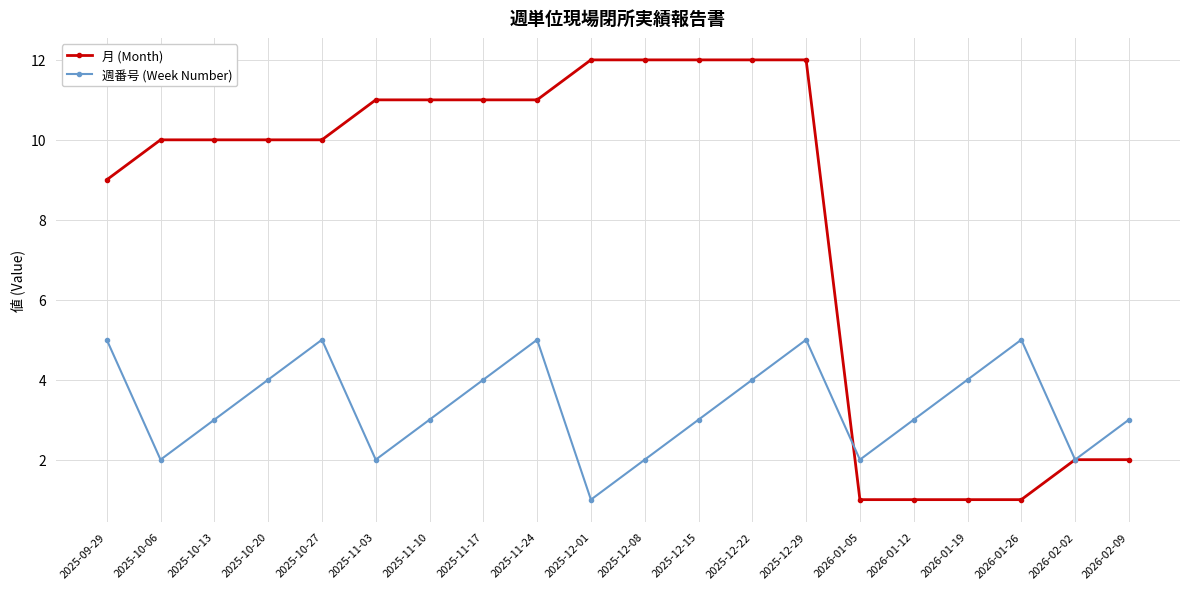

At which label is 月 (Month) closest to 6?

2025-09-29